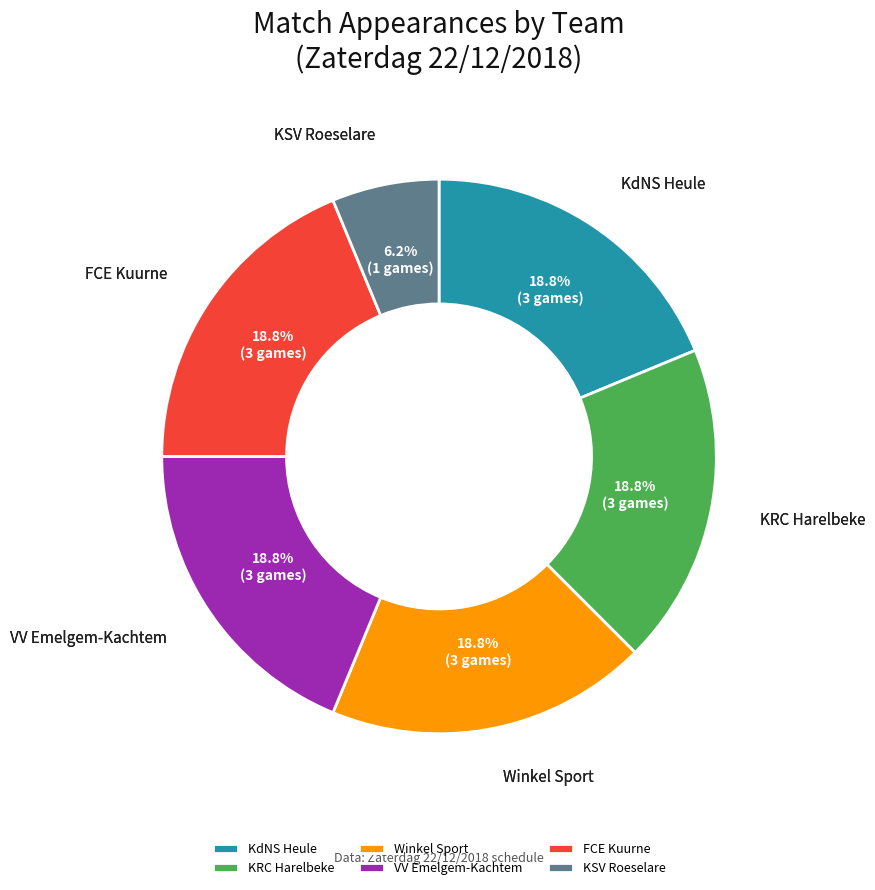

What is the ratio of the value at KRC Harelbeke to the value at KdNS Heule?

1.0